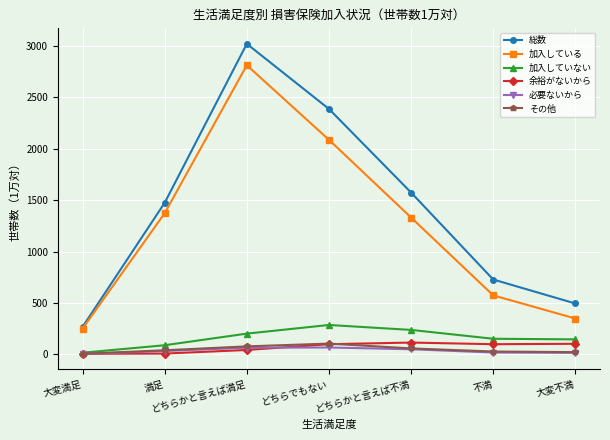

True or false: 総数 and 必要ないから intersect in this chart.

False